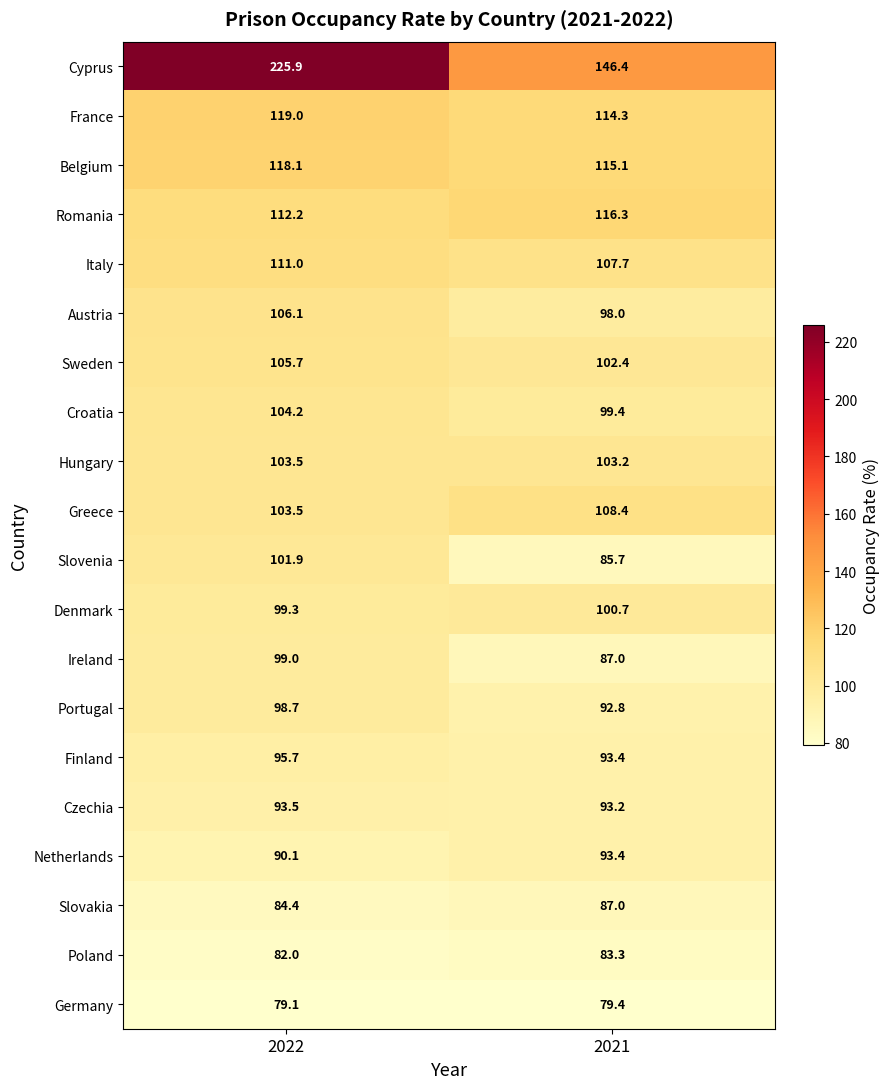

At which category is the sum across all series the highest?

2022